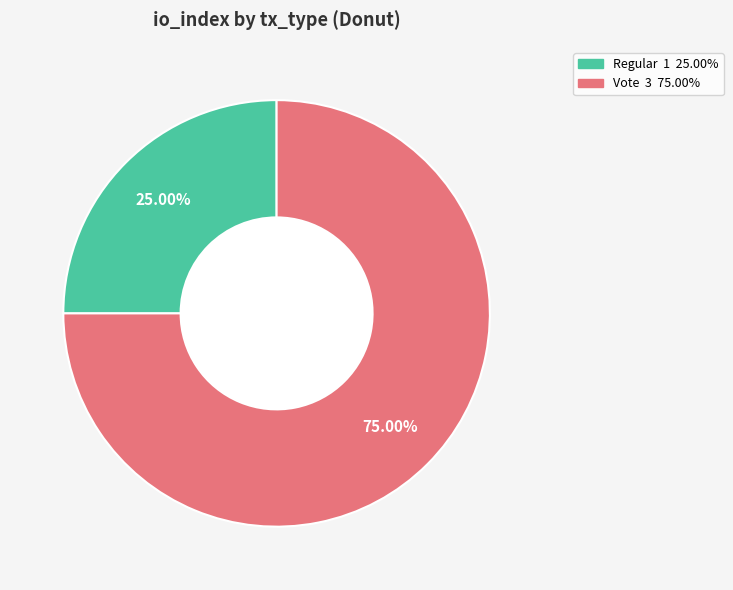

What portion of the pie excludes Vote?

25.0%